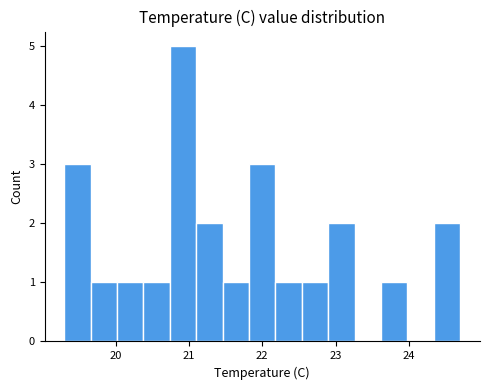

Around what value on the x-axis is the tallest bar? Give the approximate position of its centre, as read against the axis.

20.9